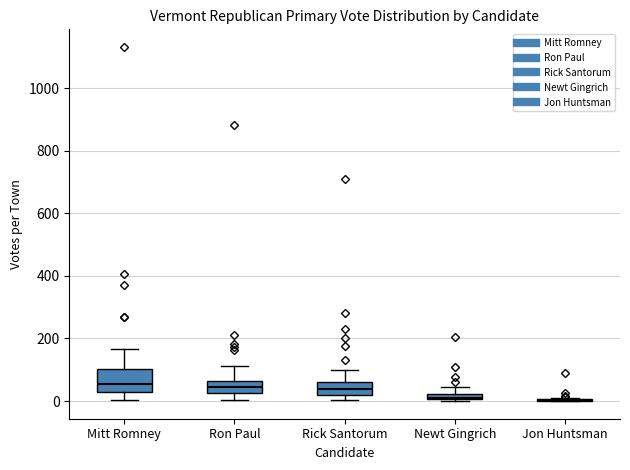

Comparing the boxes themselves (not the whiskers), which one is the tallest?

Mitt Romney